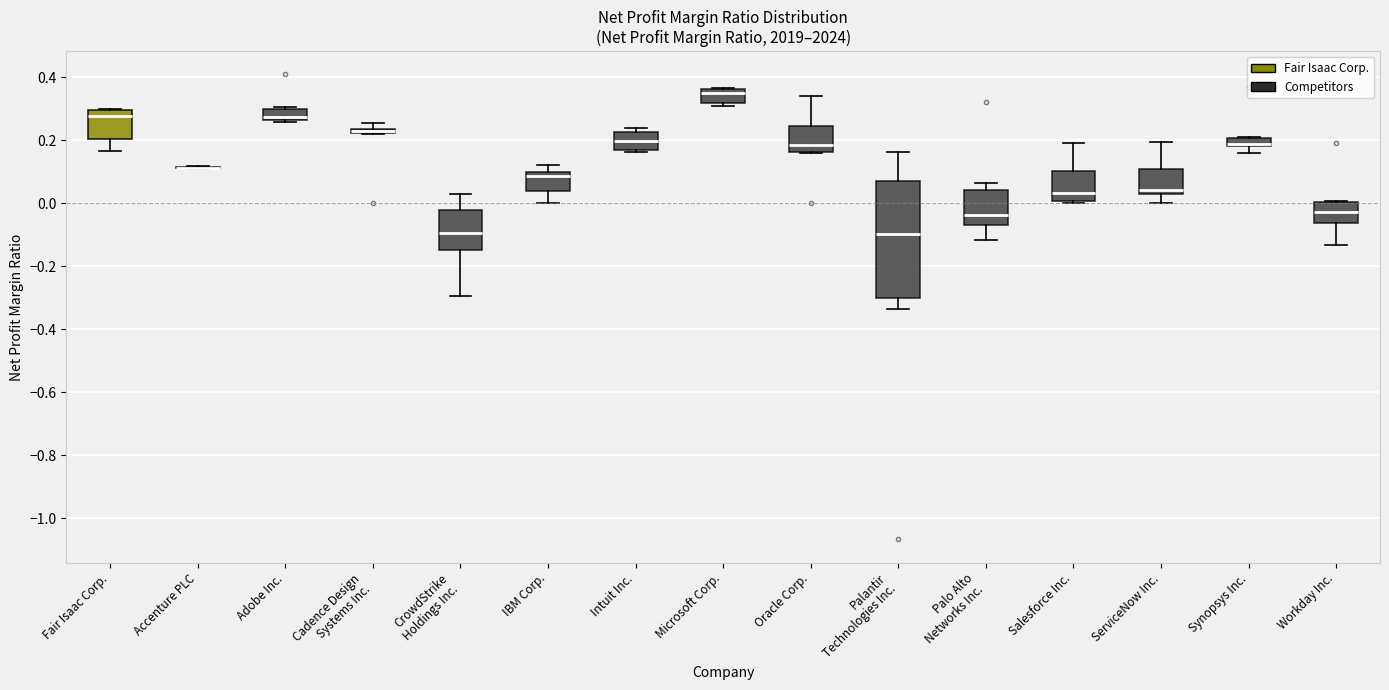

Which box is the tallest, from its lower edge to its upper edge?

Palantir Technologies Inc.